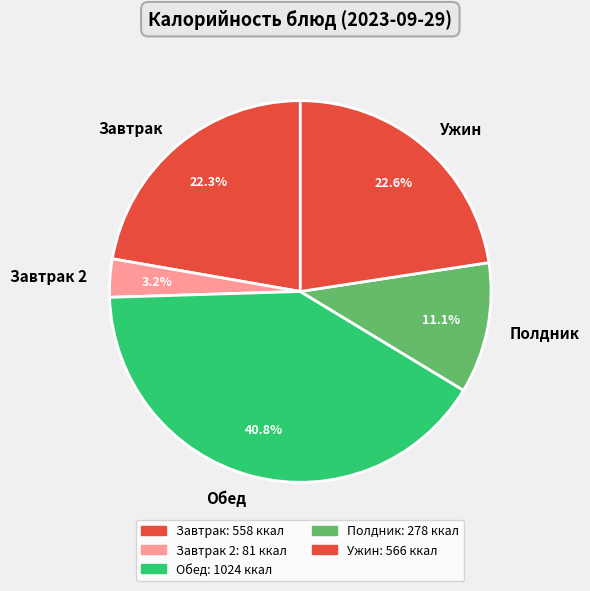

What is the ratio of the value at Ужин to the value at Обед?

0.6